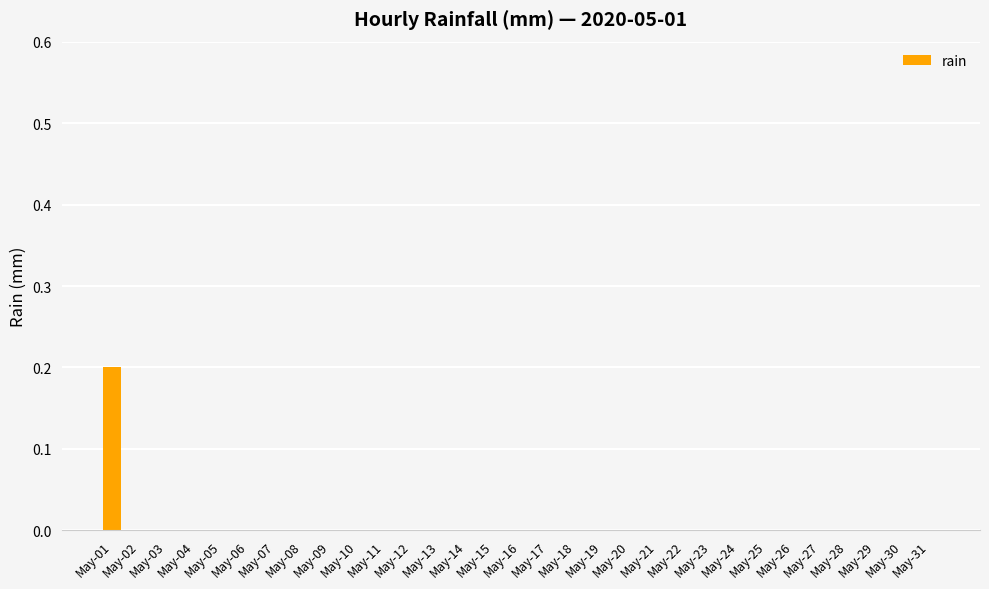

List the labels in order of value, largest first.

May-01, May-02, May-03, May-04, May-05, May-06, May-07, May-08, May-09, May-10, May-11, May-12, May-13, May-14, May-15, May-16, May-17, May-18, May-19, May-20, May-21, May-22, May-23, May-24, May-25, May-26, May-27, May-28, May-29, May-30, May-31